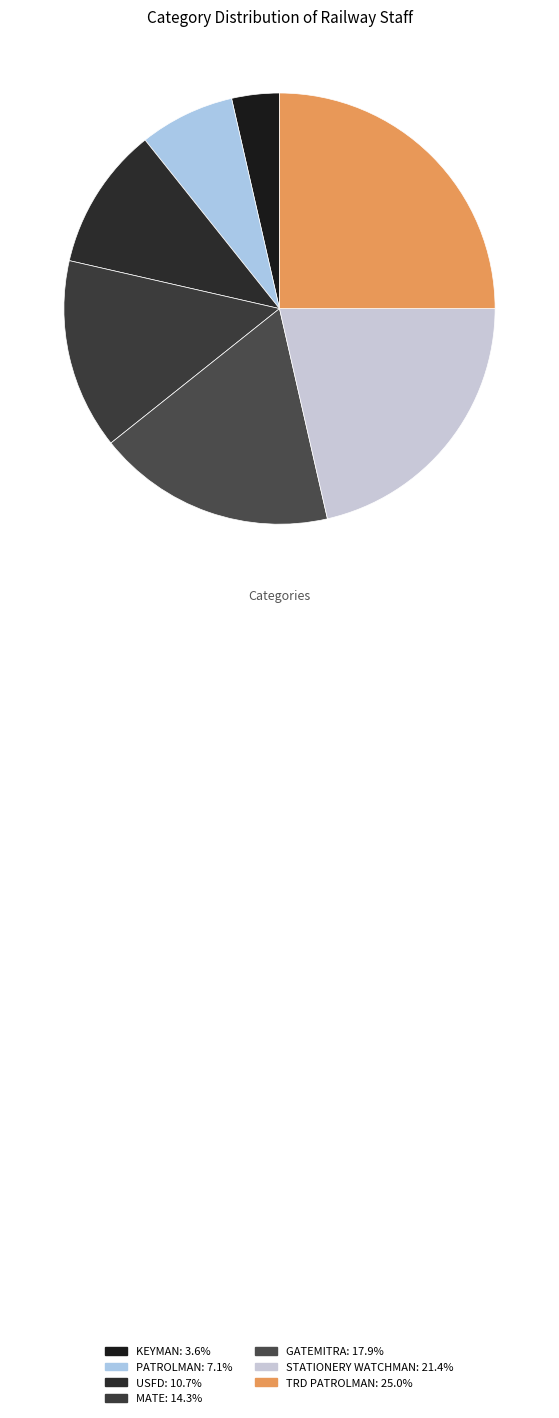

Which category has the smallest portion of the pie?

KEYMAN